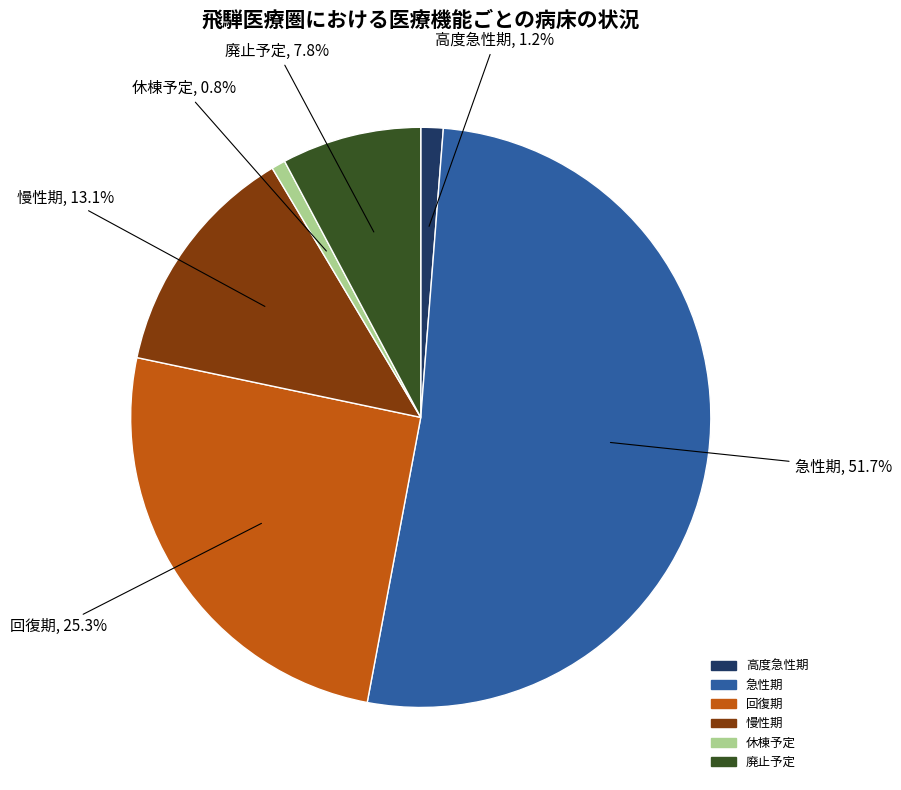

Is the sum of 慢性期 and 廃止予定 greater than half?

No